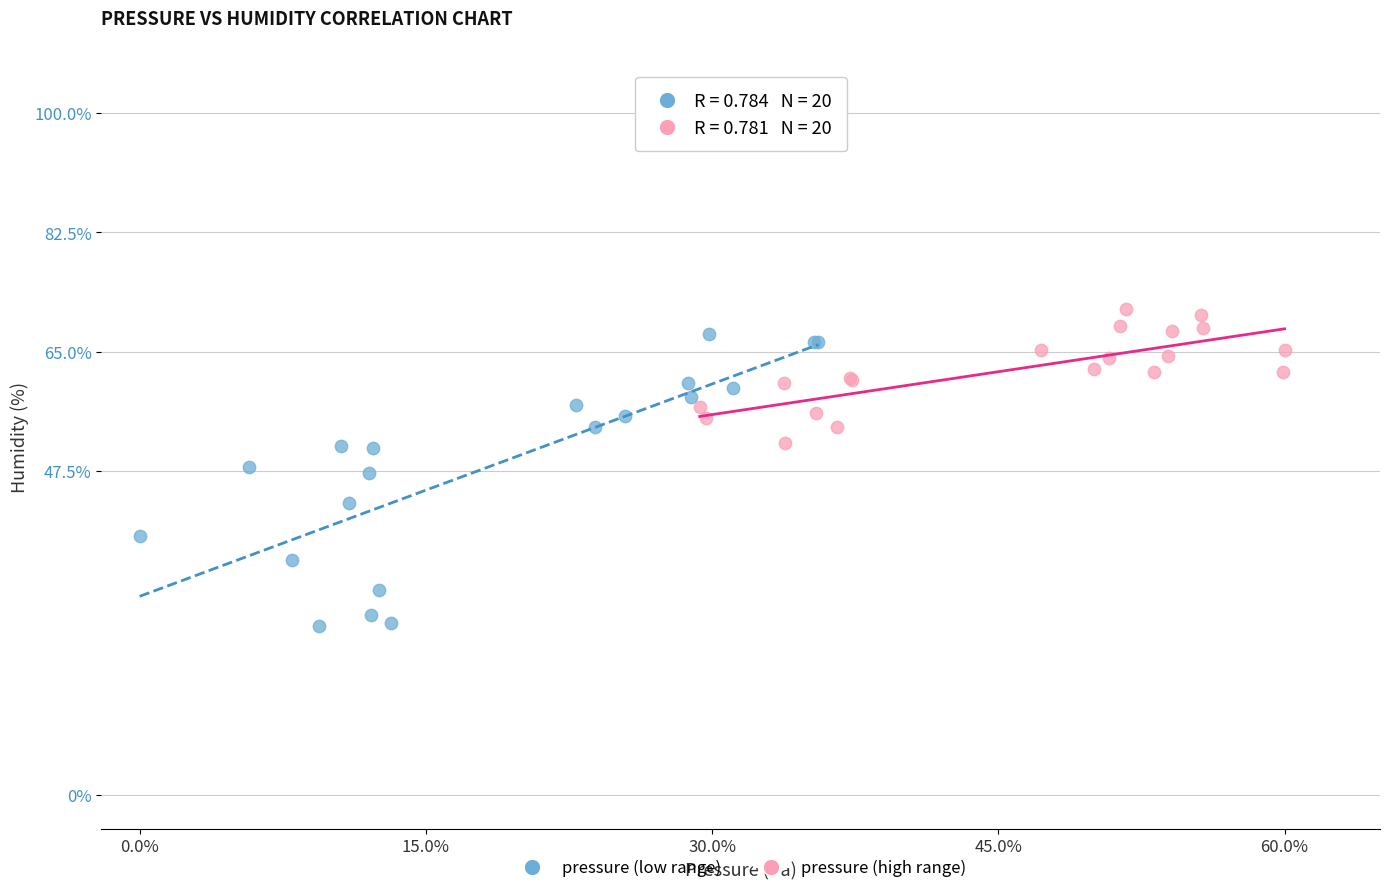

Which series has the widest spread of Y values?

pressure (low range)